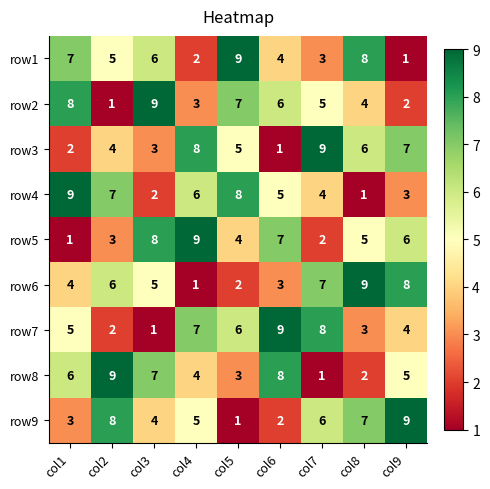

What is the maximum value shown in the chart?

9